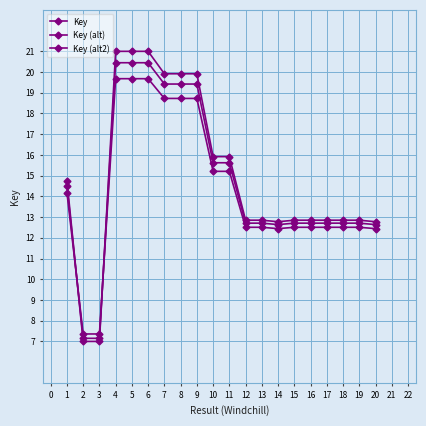

Is it true that Key (alt2) equals 12.5 at 15?

True